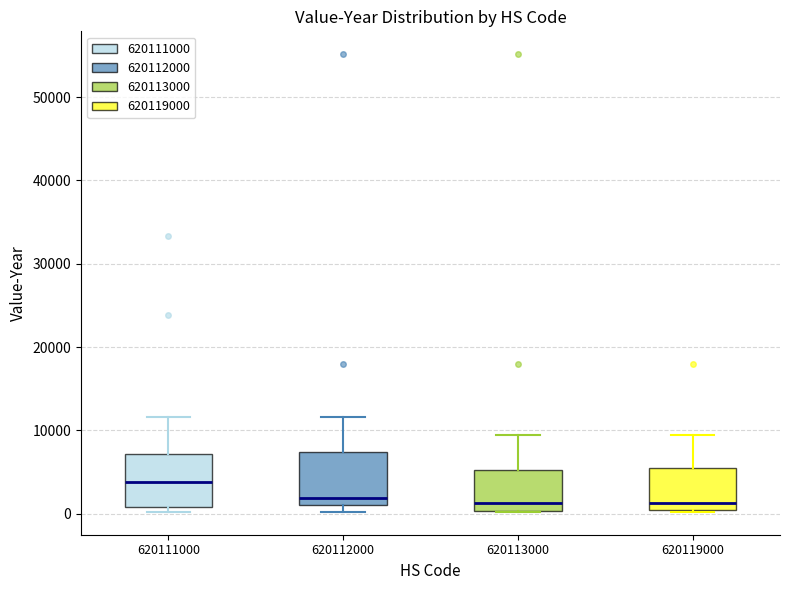

Reading left to right, transcribe this box plot: for each box, give where its median line is, the range the box spans, and where its two whiskers end, as read against the y-axis. The values are not printed on the chart, so give them approximately, as read against the axis.

620111000: median 4000, box 1000 to 7000, whiskers 0 to 12000
620112000: median 2000, box 1000 to 7000, whiskers 0 to 12000
620113000: median 1000, box 0 to 5000, whiskers 0 to 9000
620119000: median 1000, box 0 to 5000, whiskers 0 to 9000